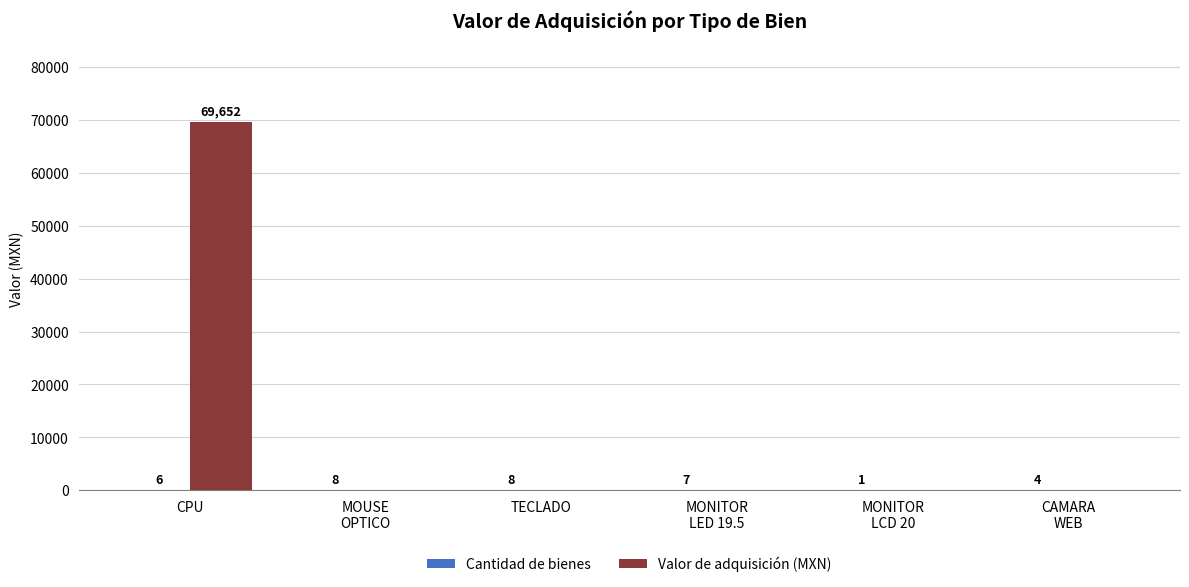

What is the highest value of the Valor de adquisición (MXN) series?

69652.1